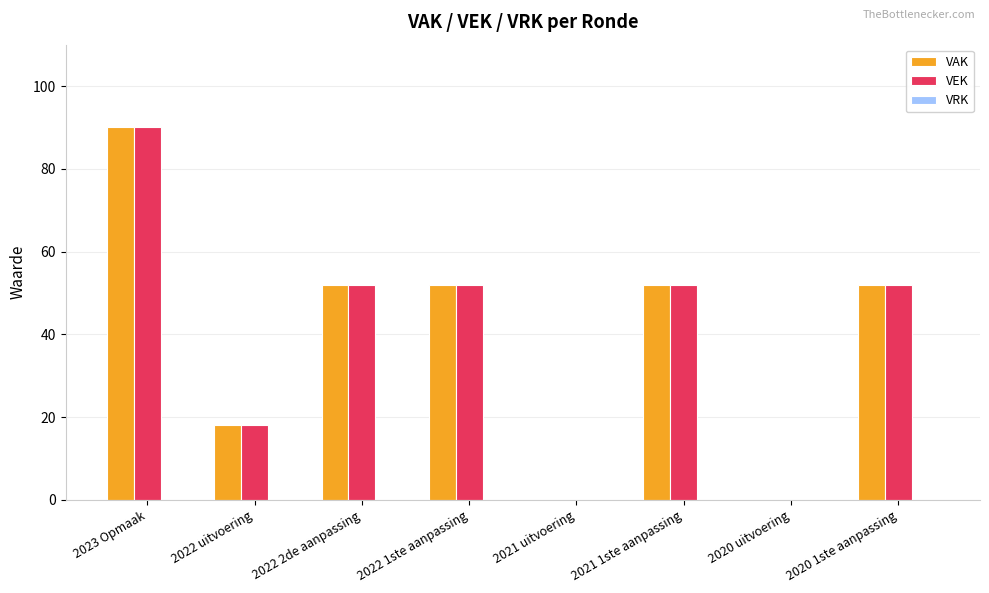

Count the VAK values in the range 18 to 52.

5